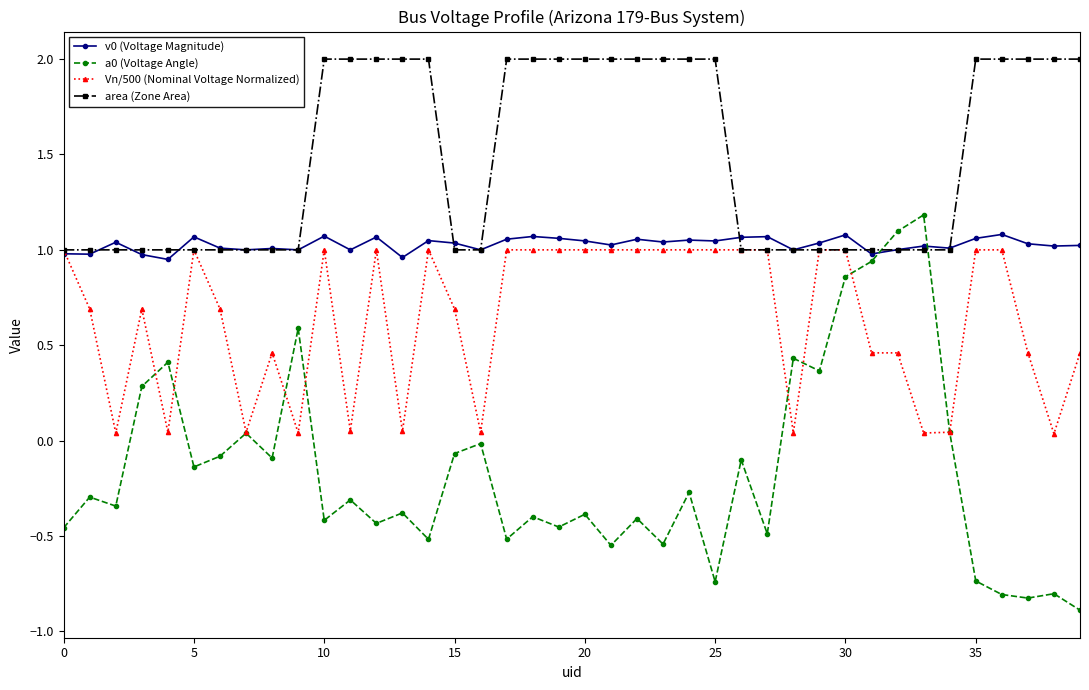

True or false: v0 (Voltage Magnitude) has more than 2 interior local peaks.

True